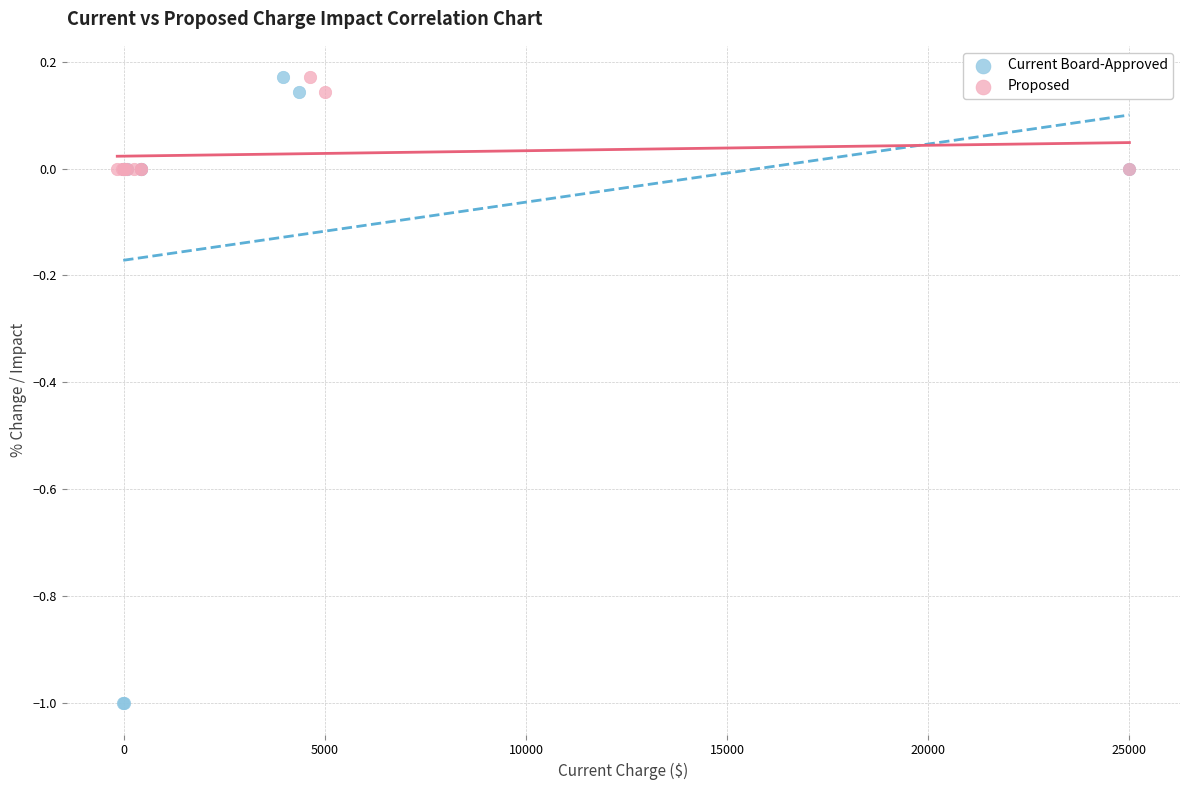

Which series has the largest Y range (max minus min)?

Current Board-Approved